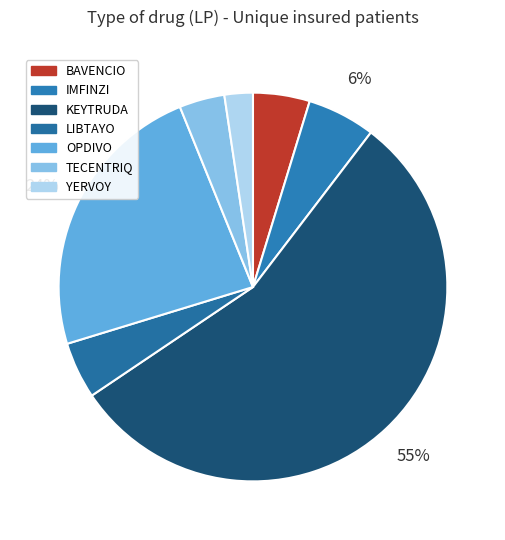

To the nearest percent, what portion does YERVOY represent?

2%